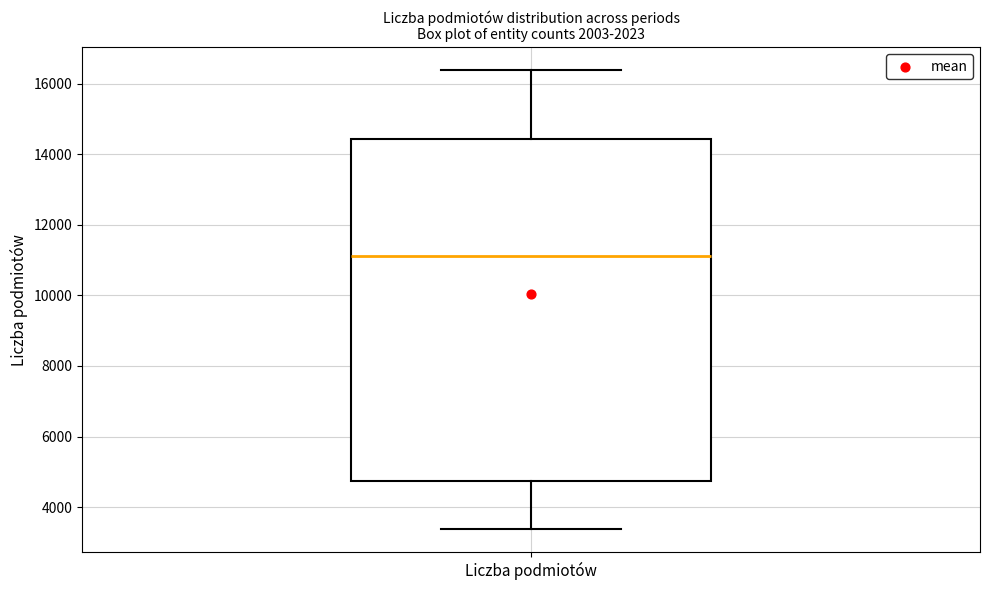

Where is the lower edge of the box for Liczba podmiotów on the y-axis? The values are not printed on the chart, so give them approximately, as read against the axis.

4800